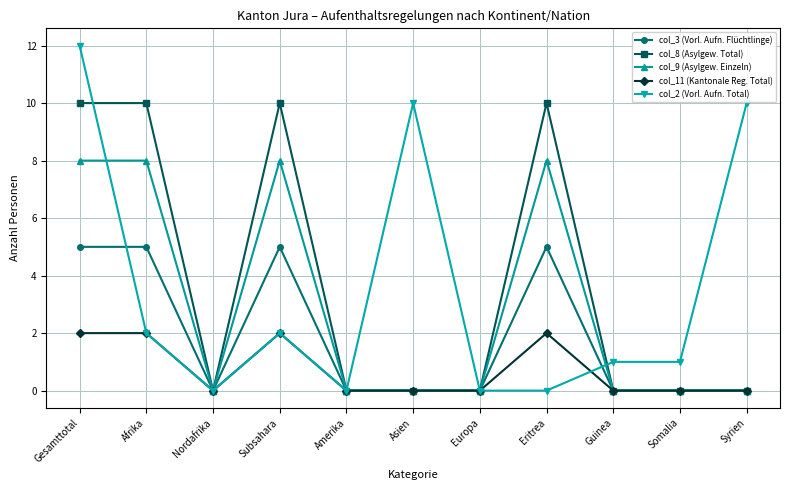

Reading left to right, extract all data points from this chart.

col_3 (Vorl. Aufn. Flüchtlinge): Gesamttotal=5	Afrika=5	Nordafrika=0	Subsahara=5	Amerika=0	Asien=0	Europa=0	Eritrea=5	Guinea=0	Somalia=0	Syrien=0
col_8 (Asylgew. Total): Gesamttotal=10	Afrika=10	Nordafrika=0	Subsahara=10	Amerika=0	Asien=0	Europa=0	Eritrea=10	Guinea=0	Somalia=0	Syrien=0
col_9 (Asylgew. Einzeln): Gesamttotal=8	Afrika=8	Nordafrika=0	Subsahara=8	Amerika=0	Asien=0	Europa=0	Eritrea=8	Guinea=0	Somalia=0	Syrien=0
col_11 (Kantonale Reg. Total): Gesamttotal=2	Afrika=2	Nordafrika=0	Subsahara=2	Amerika=0	Asien=0	Europa=0	Eritrea=2	Guinea=0	Somalia=0	Syrien=0
col_2 (Vorl. Aufn. Total): Gesamttotal=12	Afrika=2	Nordafrika=0	Subsahara=2	Amerika=0	Asien=10	Europa=0	Eritrea=0	Guinea=1	Somalia=1	Syrien=10